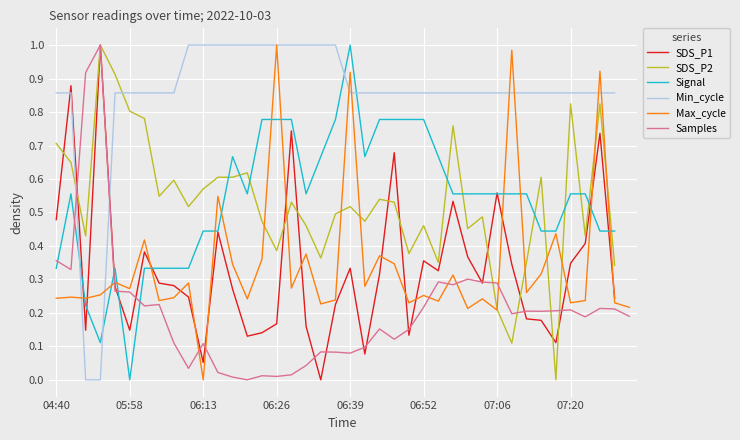

Is the value of Min_cycle at 12 greater than the value of SDS_P2 at 12?

Yes